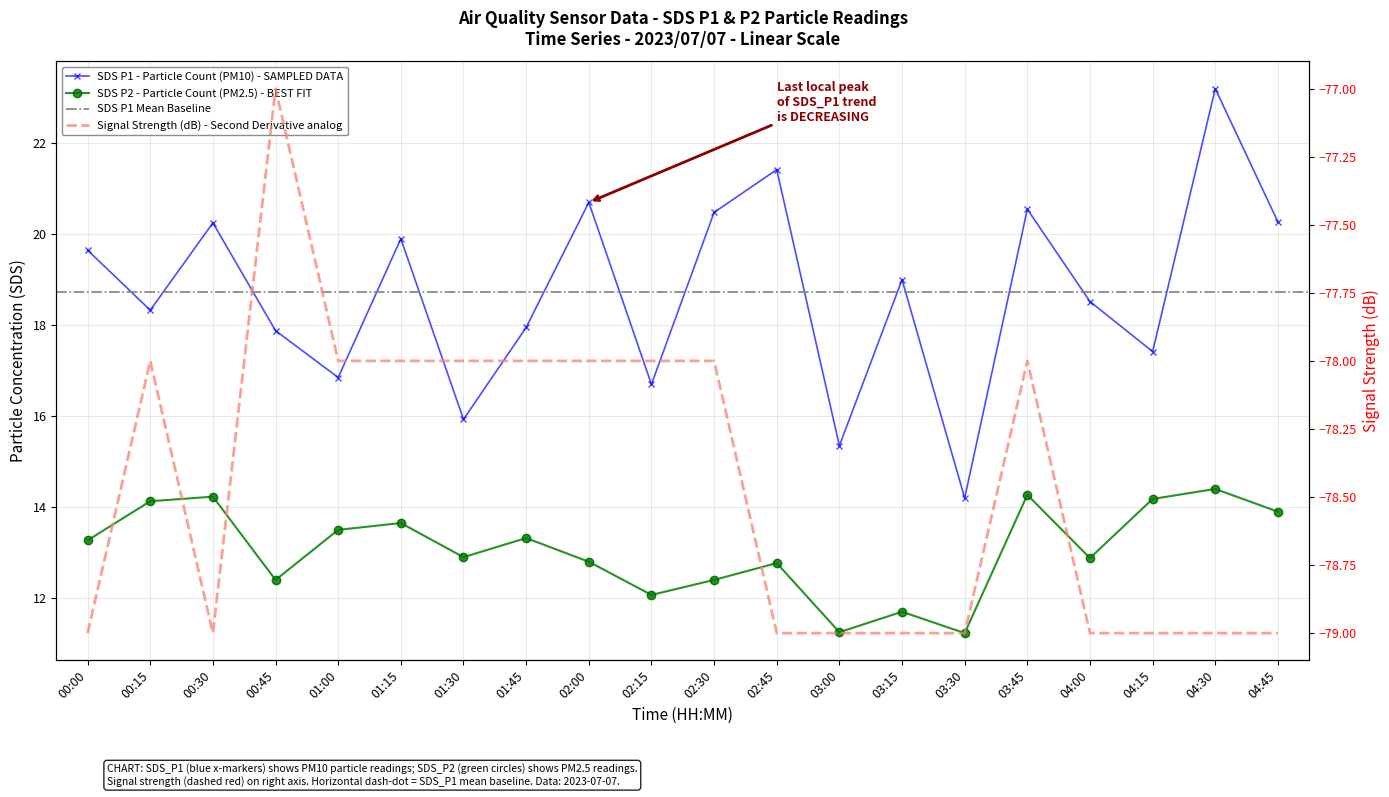

What is the sum of the SDS_P1 values at 01:00 and 00:30?

37.1